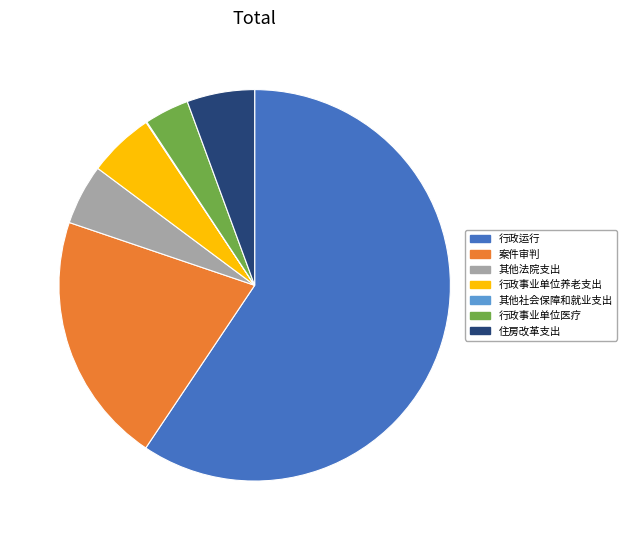

Is the sum of 行政事业单位医疗 and 案件审判 greater than half?

No